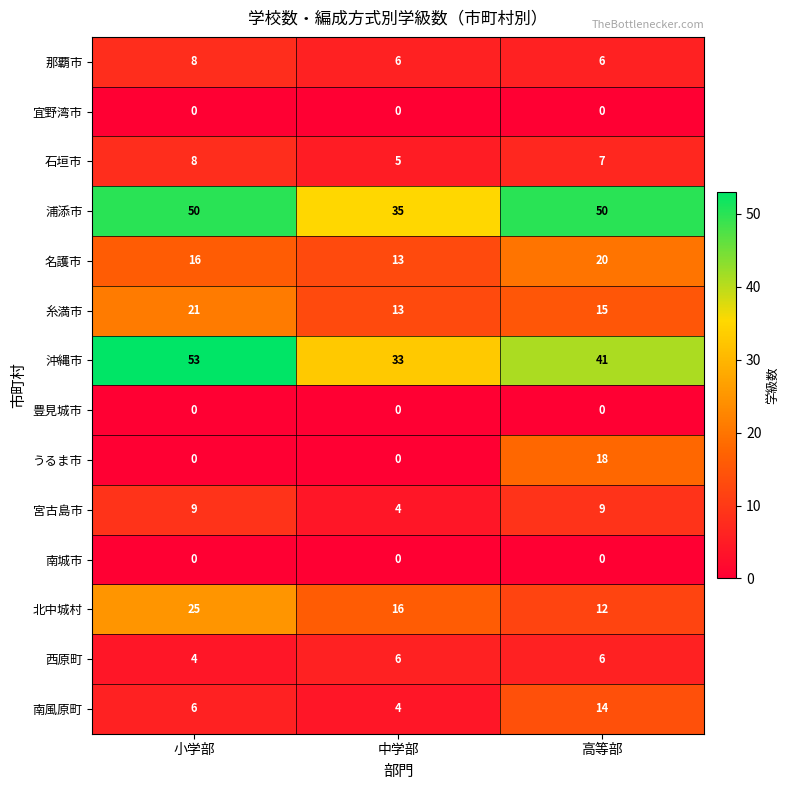

The value of 名護市 at 小学部 is 16. True or false?

True